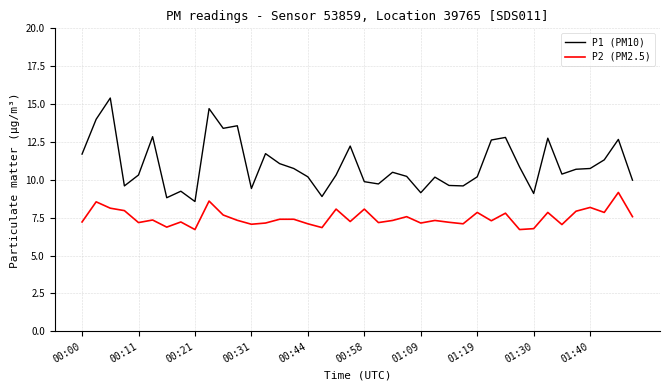

What is the highest value of the P2 (PM2.5) series?

9.2